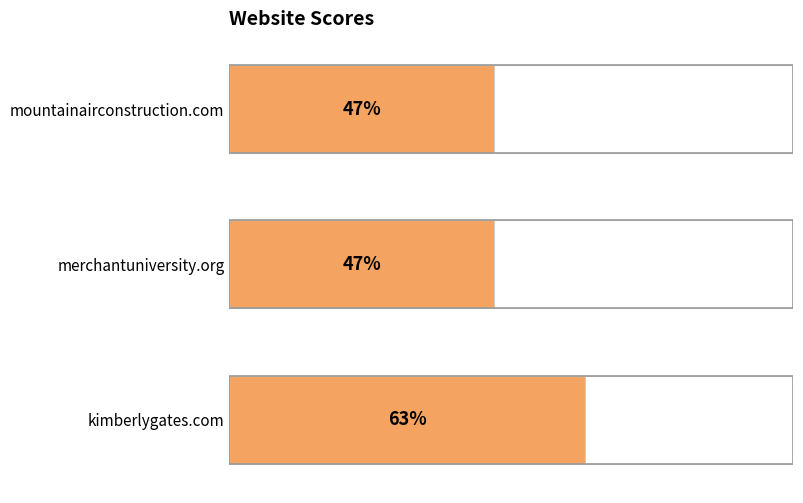

Count the values in the range 47 to 63.

3